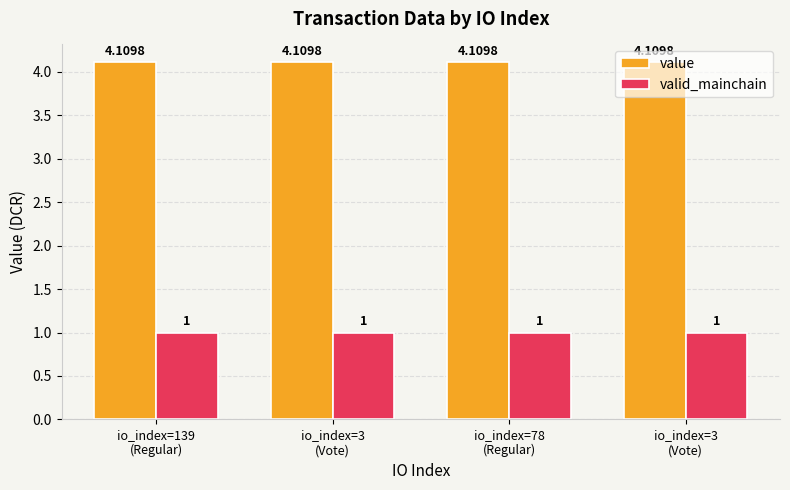

What is the minimum value for valid_mainchain?

1.0